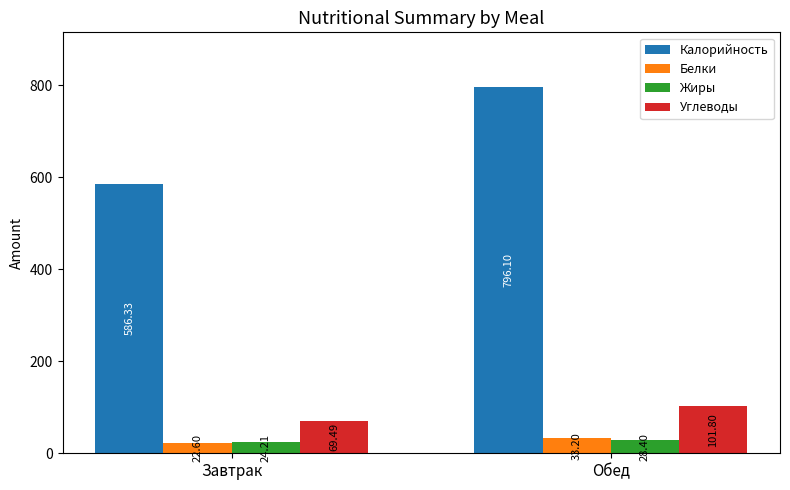

What is the total value across all series at Обед?

959.5